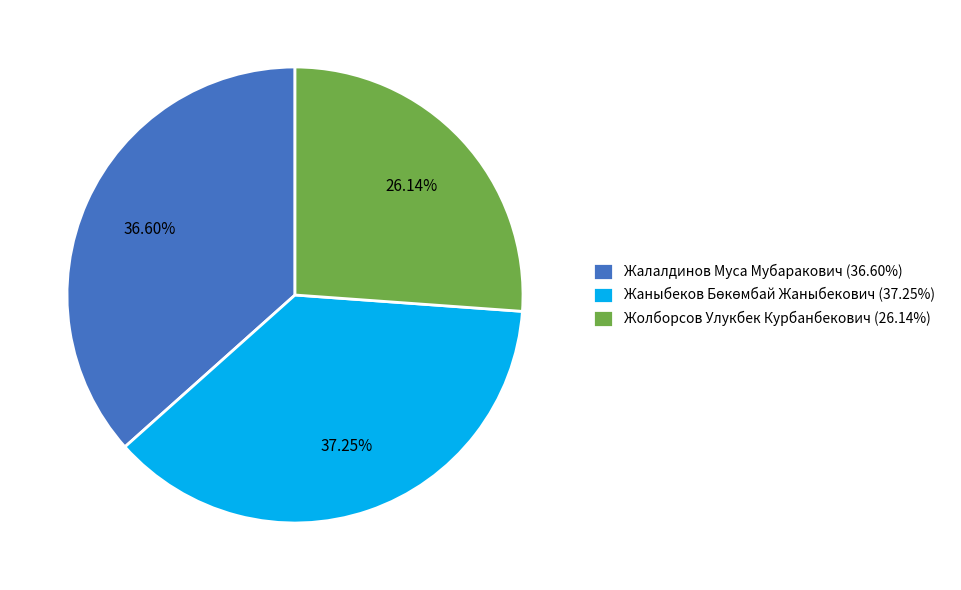

To the nearest percent, what is the difference between the largest and smallest slice percentages?

11%